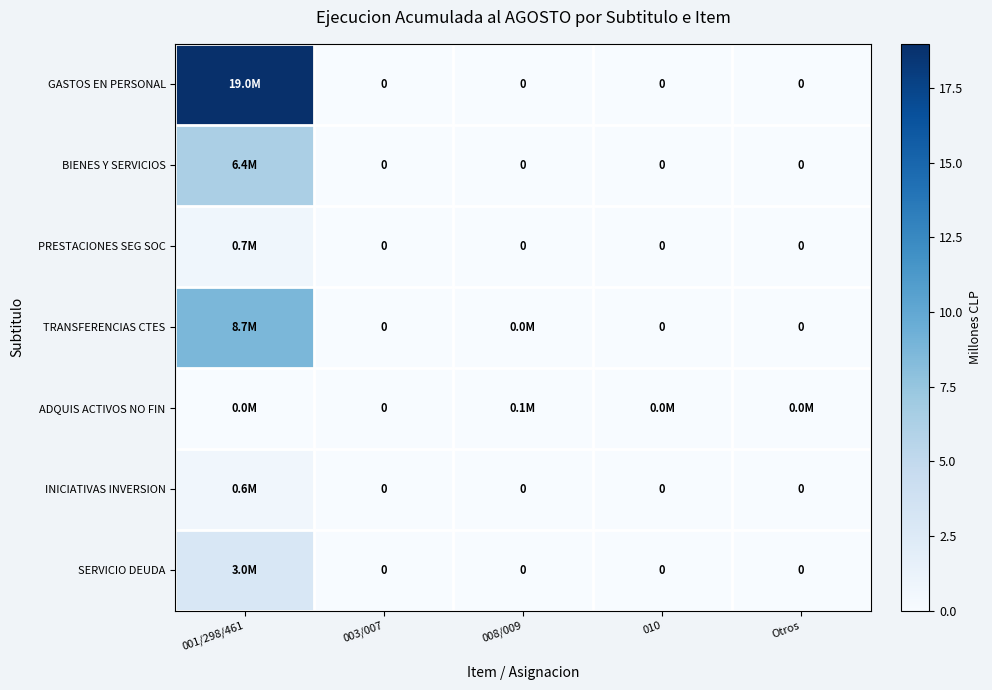

True or false: BIENES Y SERVICIOS has a value of -2.0 at Otros.

False